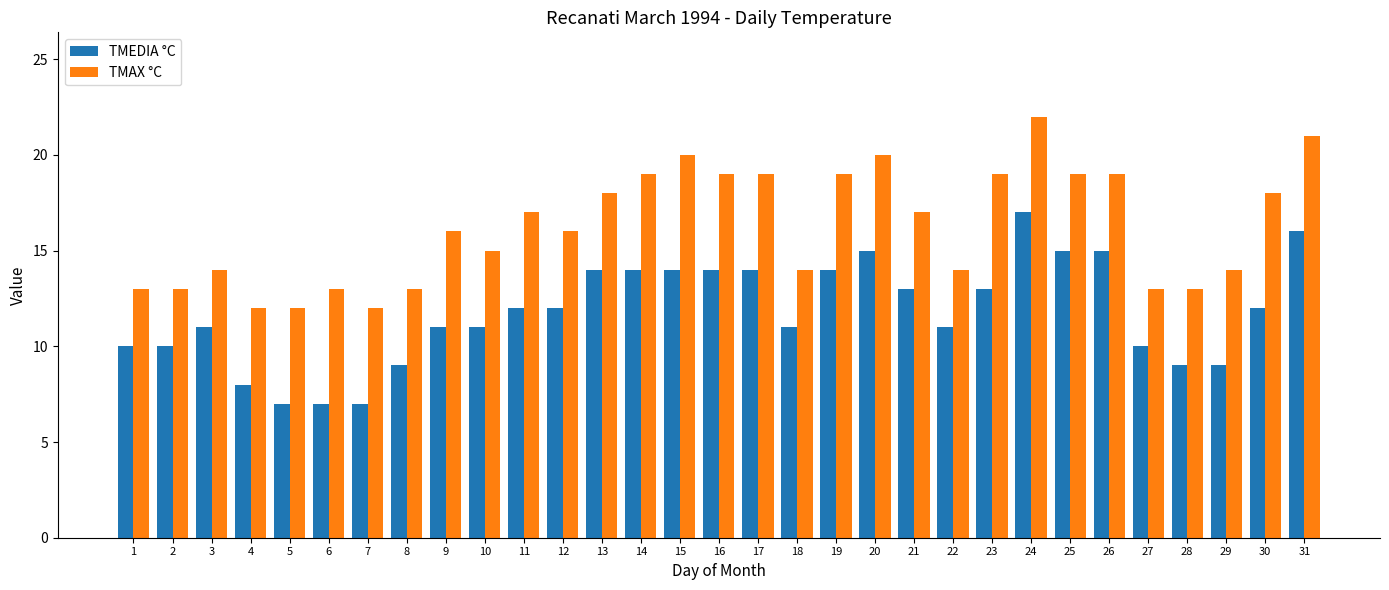

The TMEDIA °C series shows 7 at 13. True or false?

False